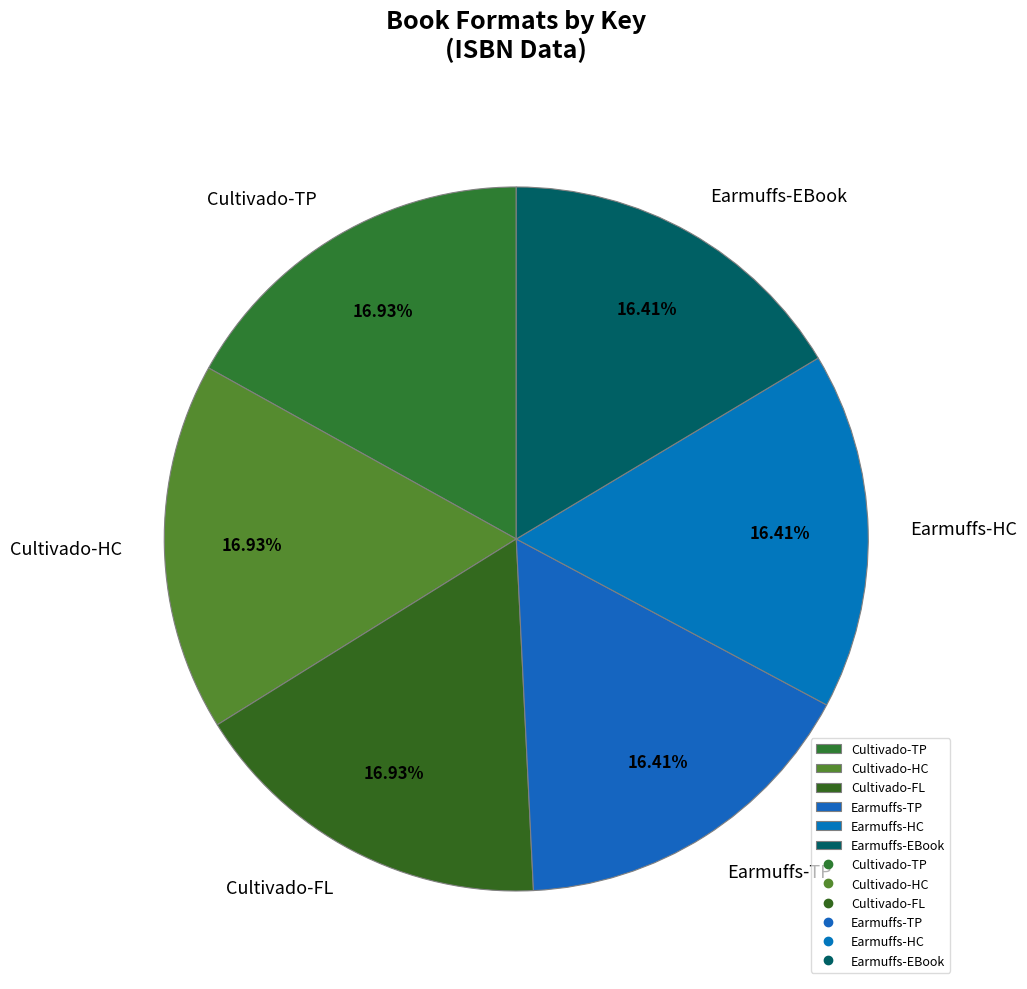

Does Earmuffs-HC account for over 50% of the chart?

No